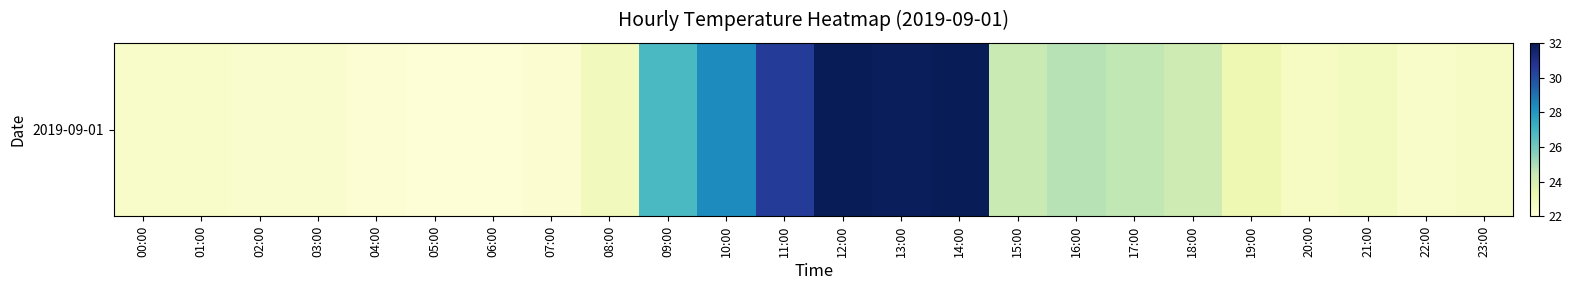

Approximately how many times larger is the value at 01:00 compared to 12:00?

0.7